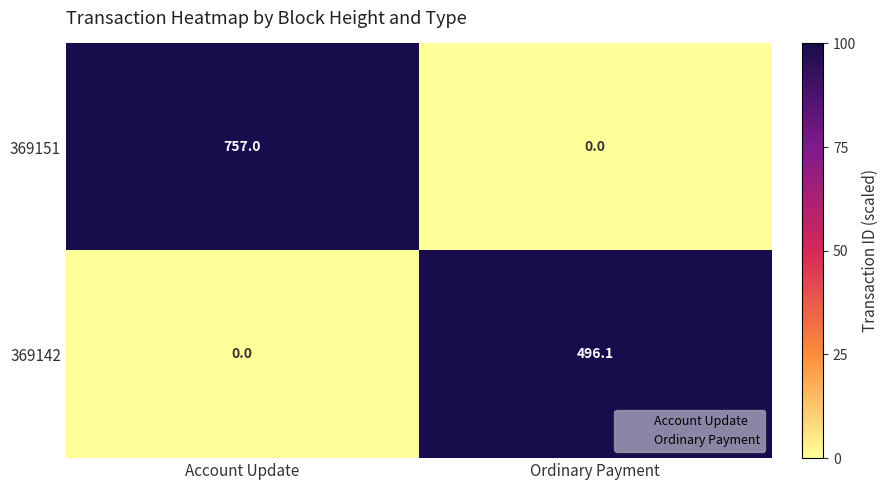

What is the difference between the 369142 values at Ordinary Payment and Account Update?

496.1